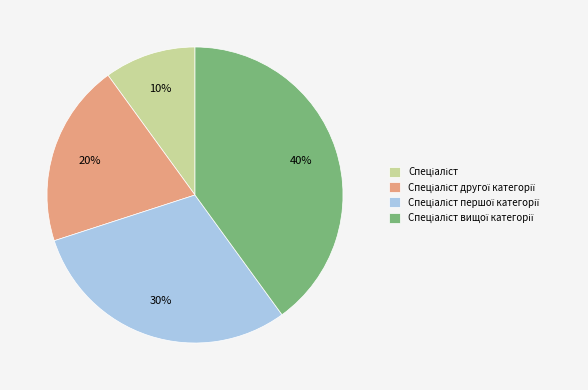

Does any single category account for the majority?

No